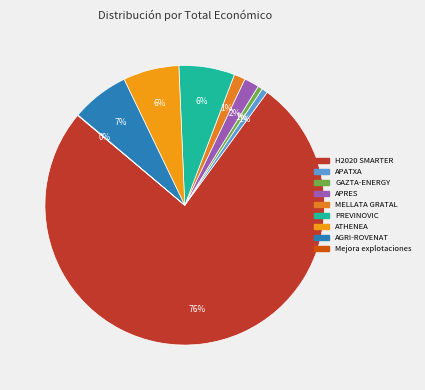

To the nearest percent, what is the average slice percentage?

11%